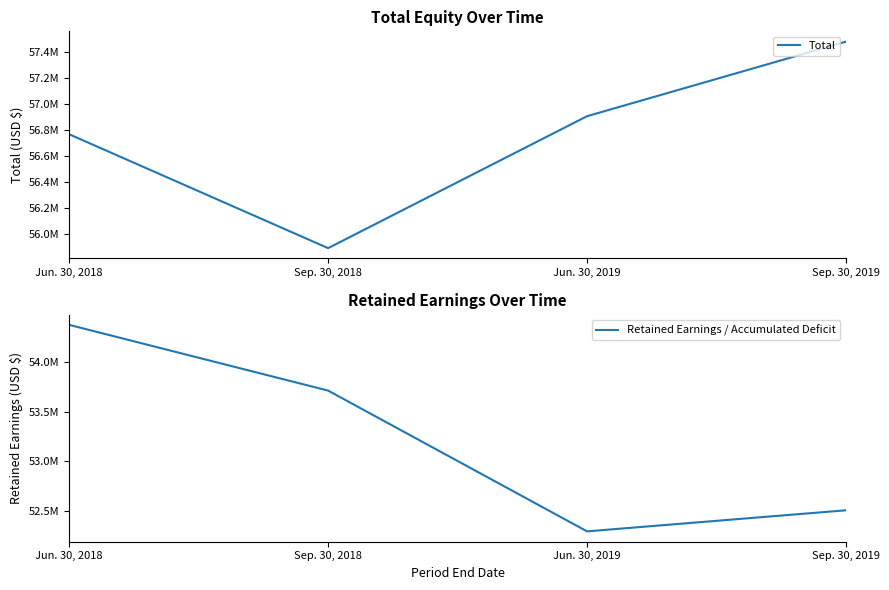

Reading right to left, what are all the values shown in this chart?

Total: Sep. 30, 2019=57477150	Jun. 30, 2019=56905573	Sep. 30, 2018=55893698	Jun. 30, 2018=56766983
Retained Earnings / Accumulated Deficit: Sep. 30, 2019=52505371	Jun. 30, 2019=52292904	Sep. 30, 2018=53711280	Jun. 30, 2018=54373406